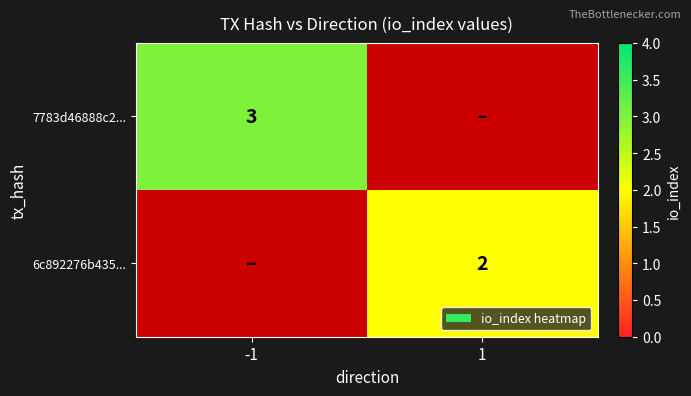

What is the maximum value shown in the chart?

3